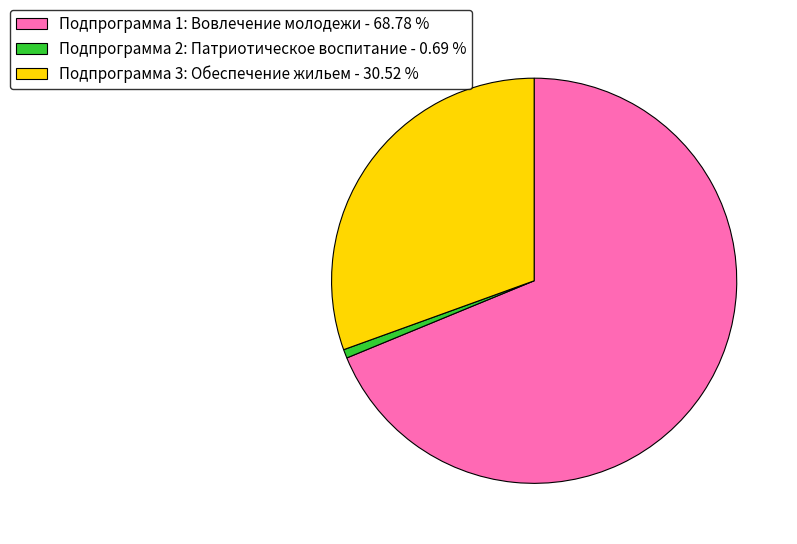

How many slices are in this pie chart?

3